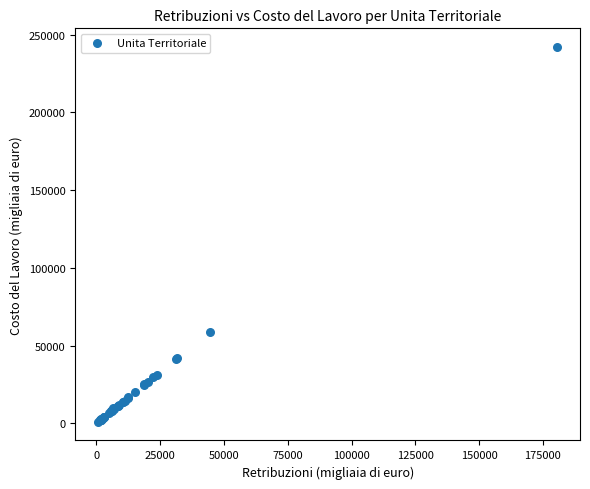

What Y value in the scatter plot is closest to 121531?

58790